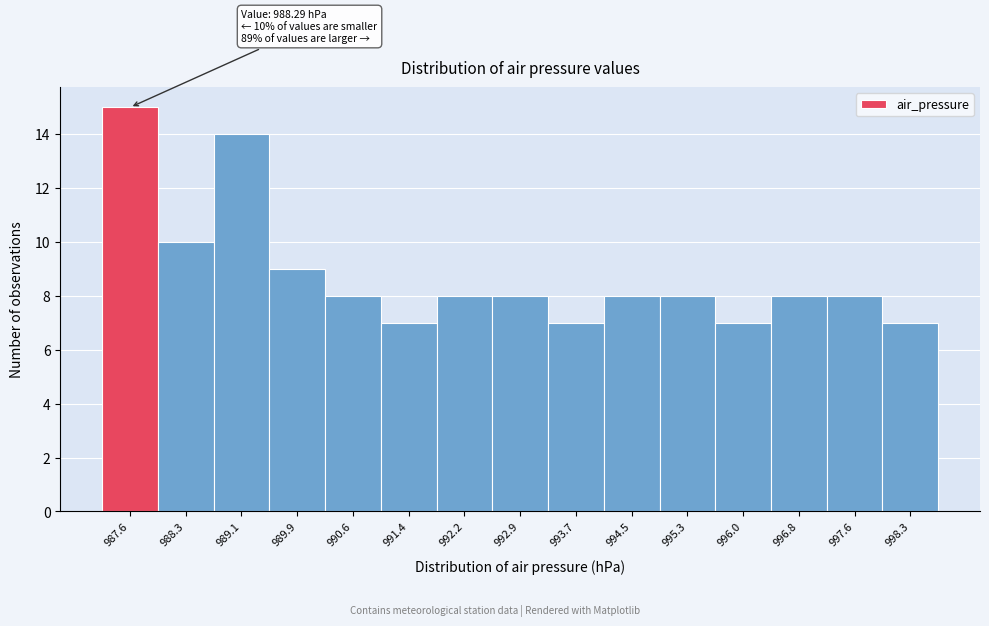

Reading left to right, list all the values displayed in this chart.

987.6=15	988.3=10	989.1=14	989.9=9	990.6=8	991.4=7	992.2=8	992.9=8	993.7=7	994.5=8	995.3=8	996.0=7	996.8=8	997.6=8	998.3=7